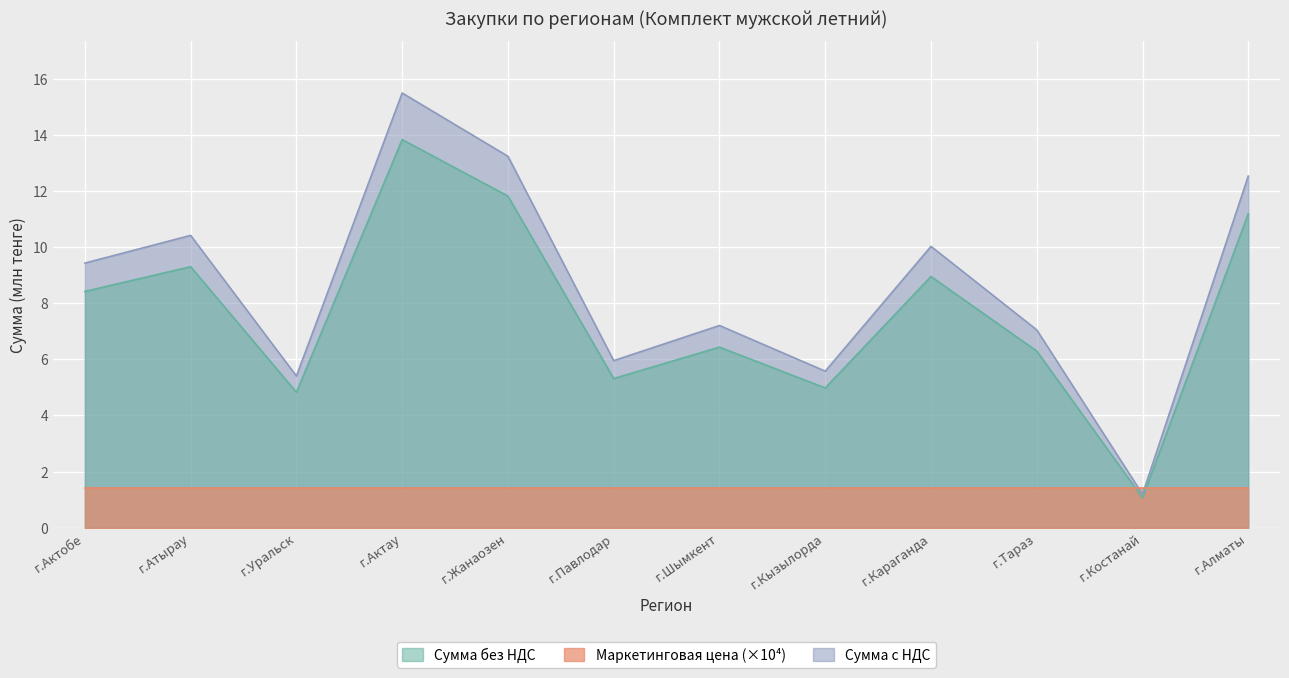

The Сумма с НДС series shows 13.2 at г.Жанаозен. True or false?

True